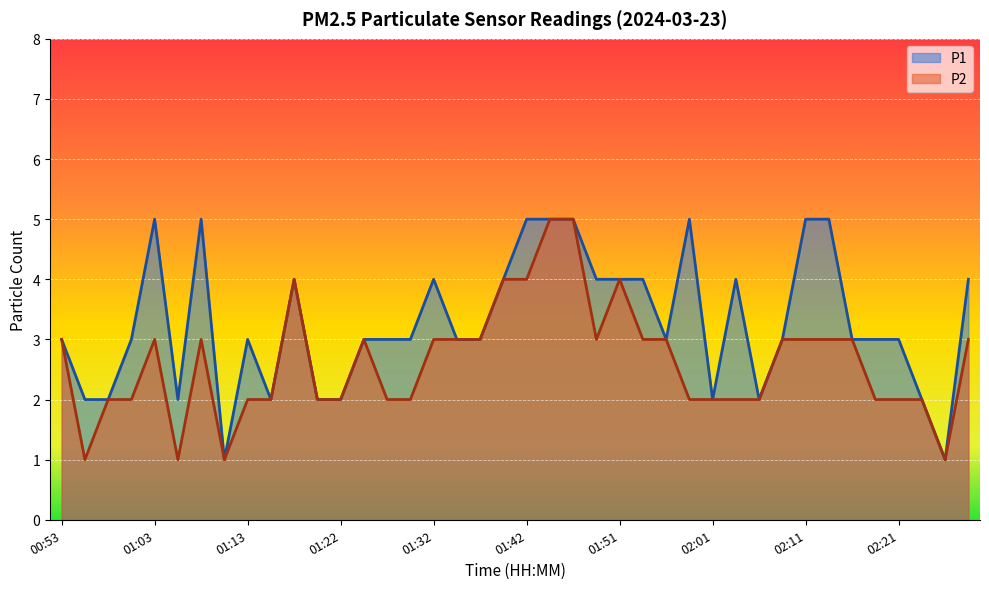

List the labels in order of P2 value, largest first.

01:44, 01:47, 01:17, 01:39, 01:42, 01:51, 00:53, 01:03, 01:08, 01:25, 01:32, 01:34, 01:37, 01:49, 01:54, 01:56, 02:08, 02:11, 02:13, 02:16, 02:28, 00:58, 01:00, 01:13, 01:15, 01:20, 01:22, 01:27, 01:30, 01:59, 02:01, 02:04, 02:06, 02:18, 02:21, 02:23, 00:56, 01:05, 01:10, 02:25